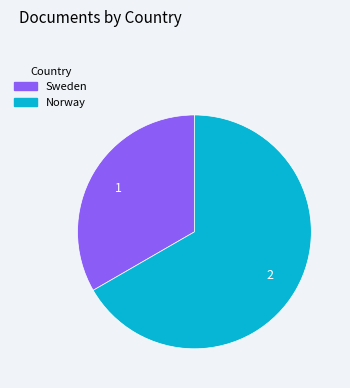

Which slice is the smallest?

Sweden